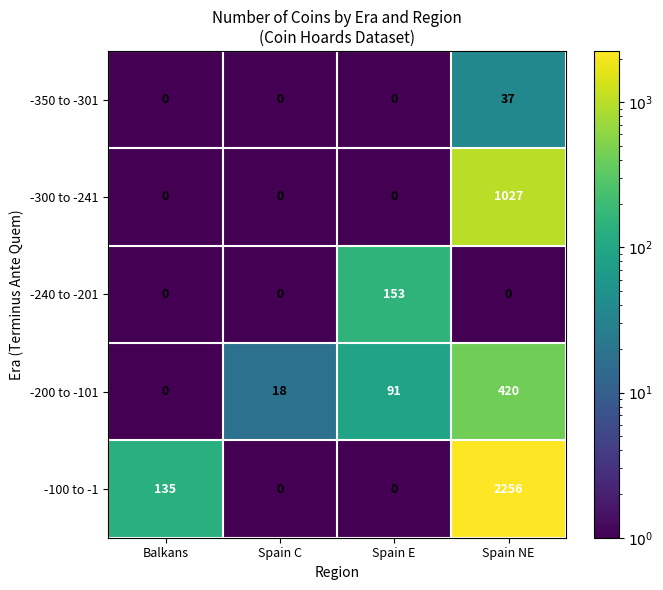

At which label does -100 to -1 reach its peak?

Spain NE